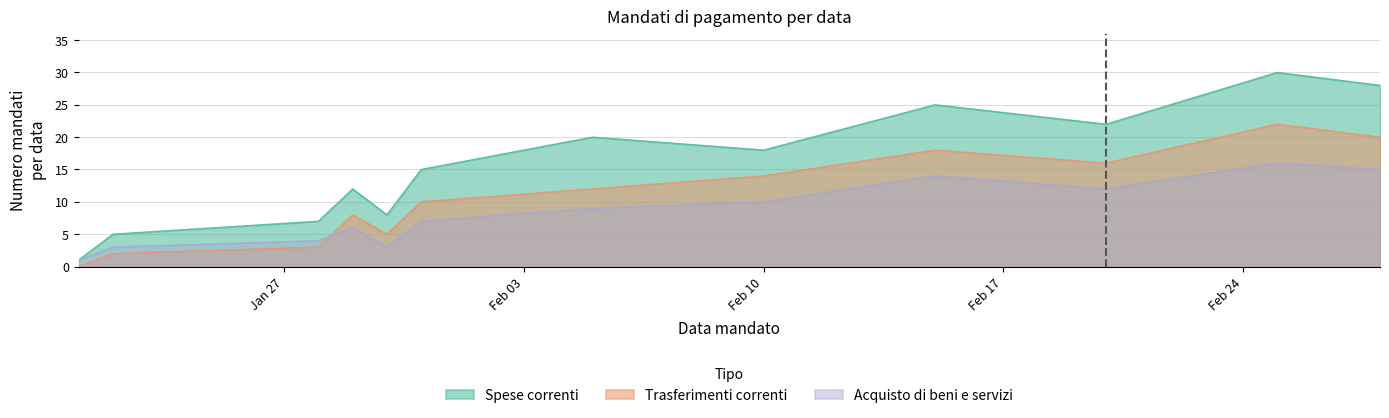

True or false: Trasferimenti correnti and Acquisto di beni e servizi intersect in this chart.

True